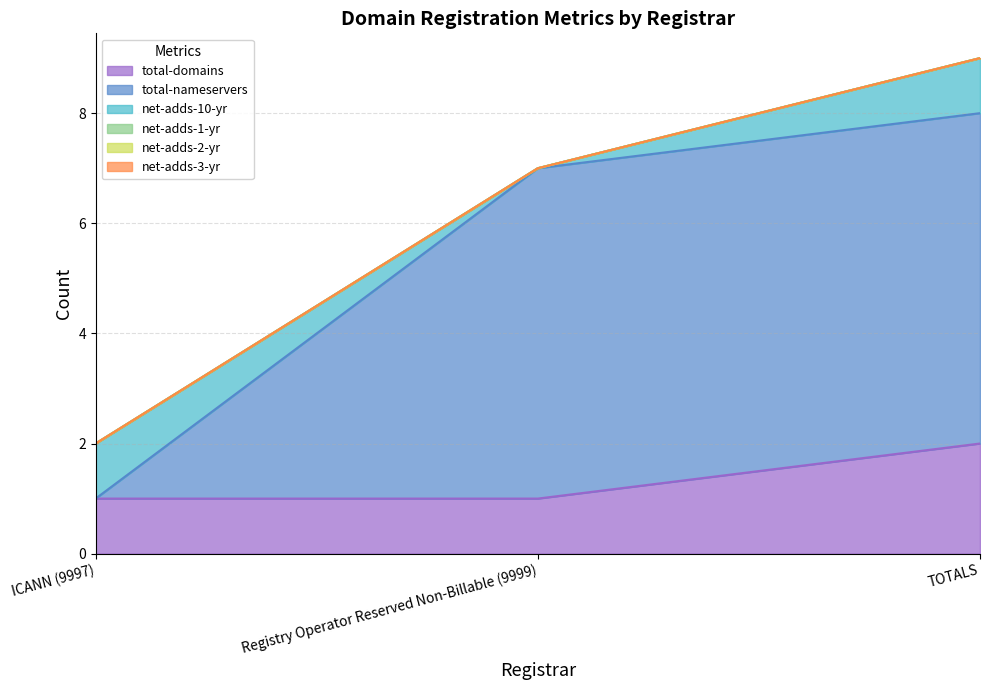

What is the label of the 2nd point from the left?

Registry Operator Reserved Non-Billable (9999)